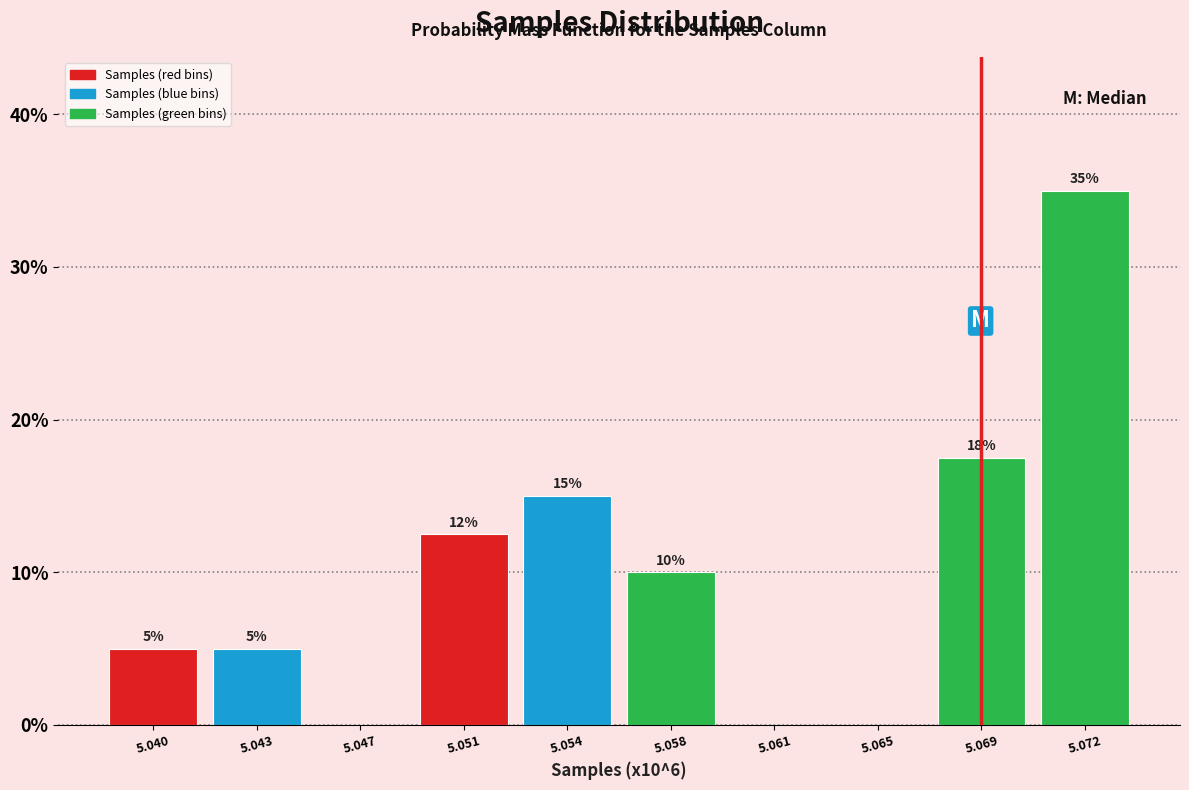

Read the value at 5.040.

5.0